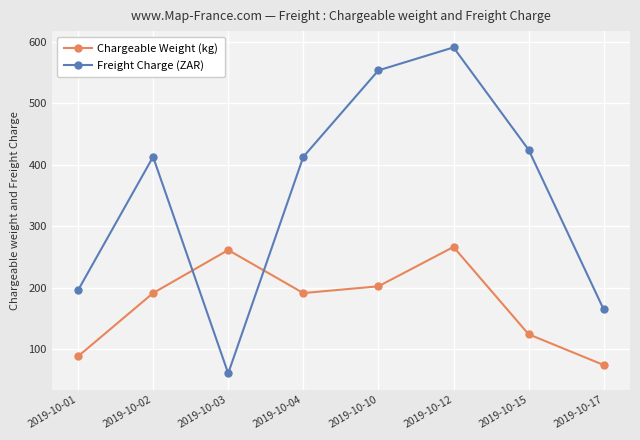

Which category has the lowest value in the Chargeable Weight (kg) series?

2019-10-17